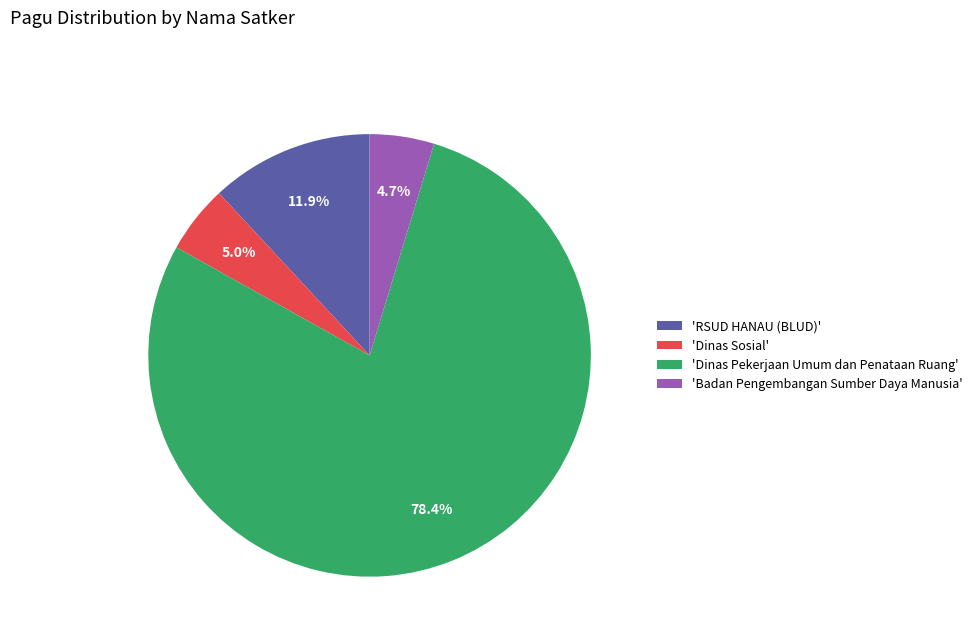

Combined, do 'Dinas Sosial' and 'Badan Pengembangan Sumber Daya Manusia' account for over 50%?

No